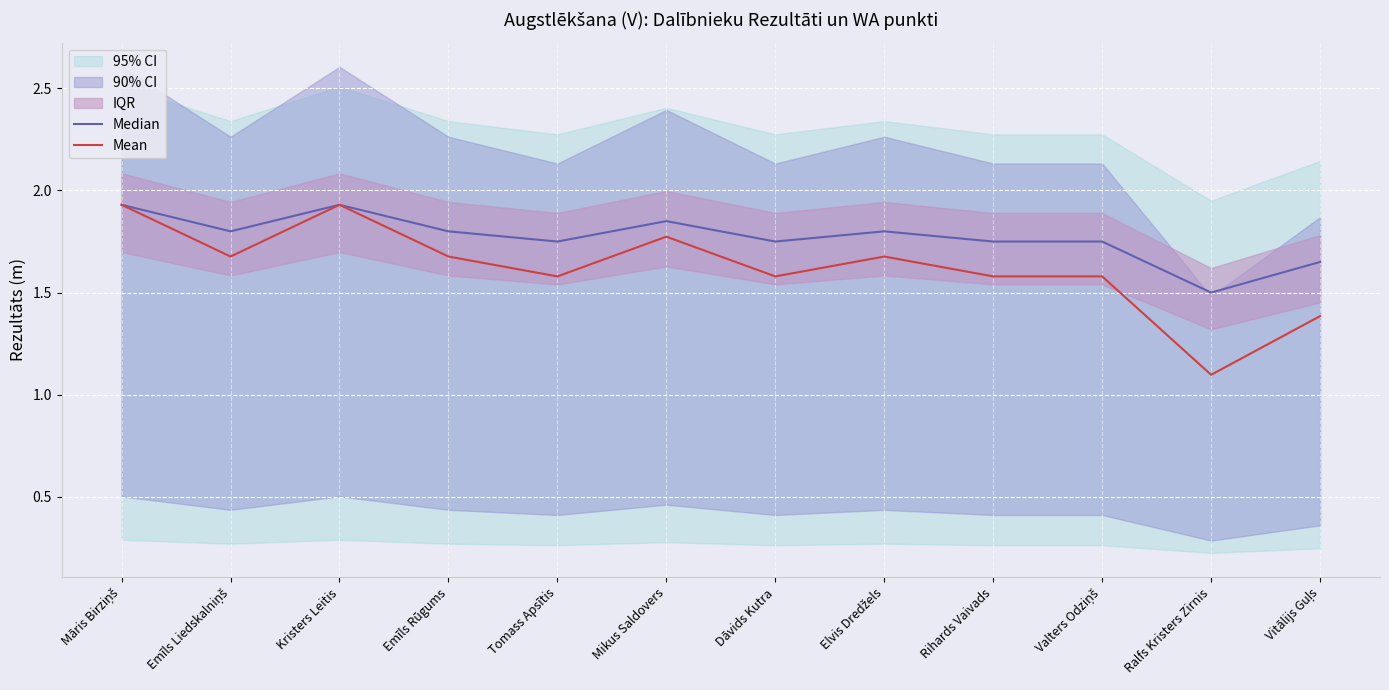

True or false: Mean and Median cross at least once.

False